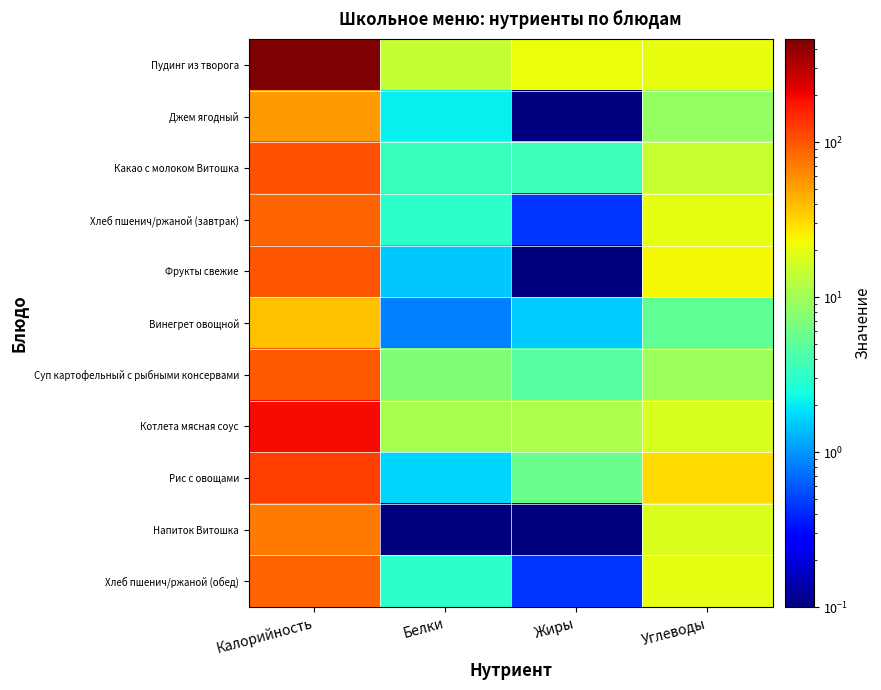

Rank the series at Калорийность from highest to lowest value.

Пудинг из творога, Котлета мясная соус, Рис с овощами, Какао с молоком Витошка, Фрукты свежие, Суп картофельный с рыбными консервами, Хлеб пшенич/ржаной (завтрак), Хлеб пшенич/ржаной (обед), Напиток Витошка, Джем ягодный, Винегрет овощной